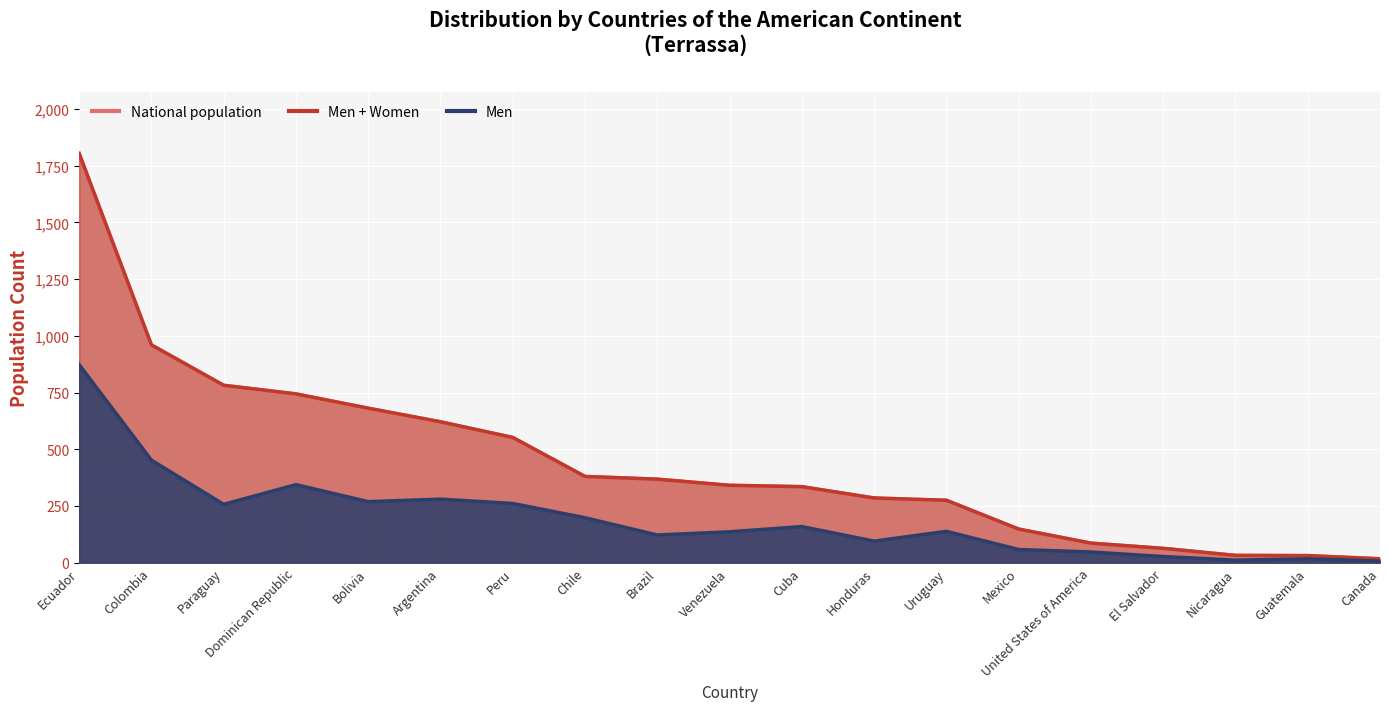

Which category has the highest value across all series?

Ecuador